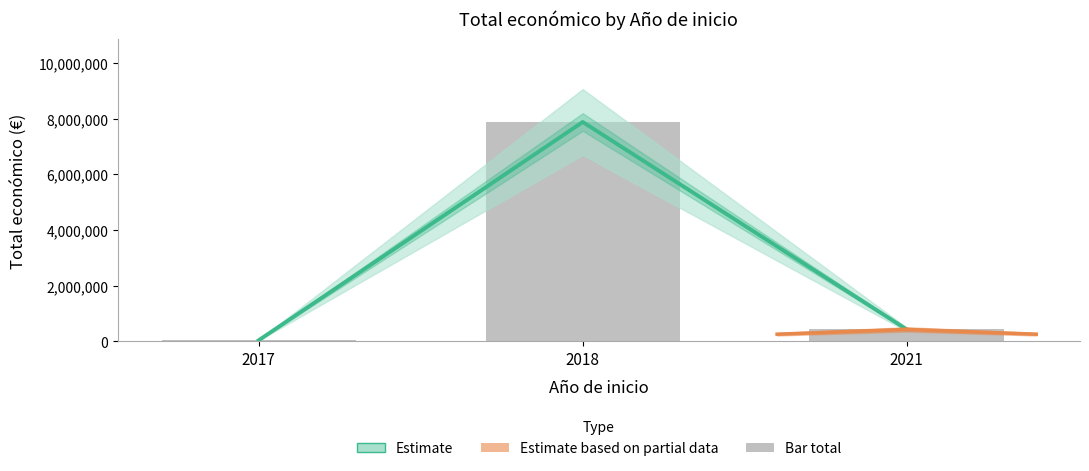

What is the difference between the Estimate values at 2017 and 2018?

7832728.0